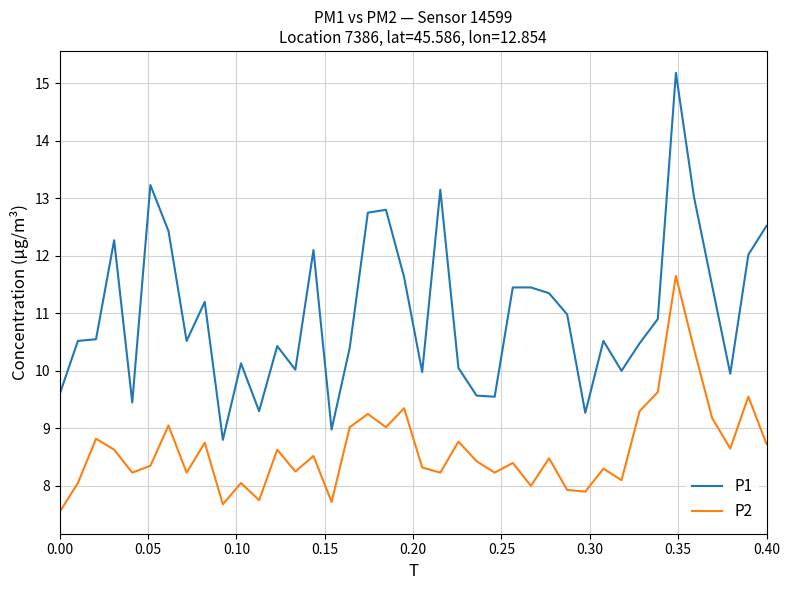

Which series has the largest range (max minus min)?

P1